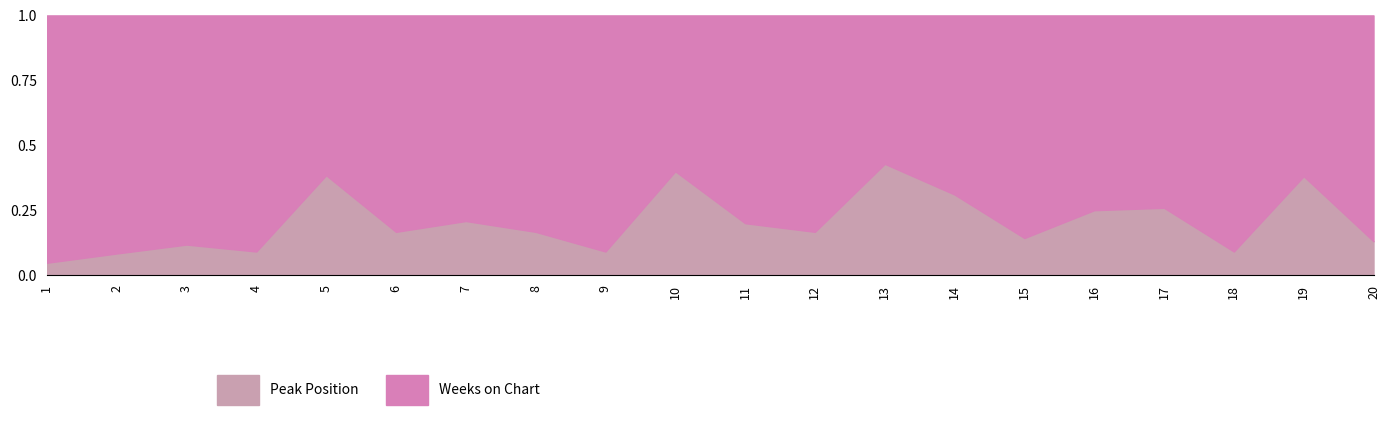

Which category has the lowest value across all series?

1